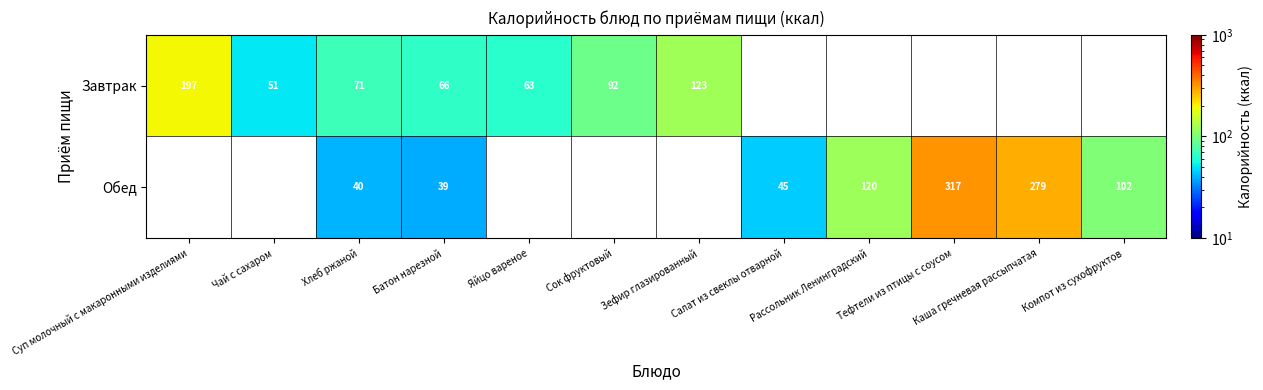

Is it true that Обед equals 45 at Салат из свеклы отварной?

True